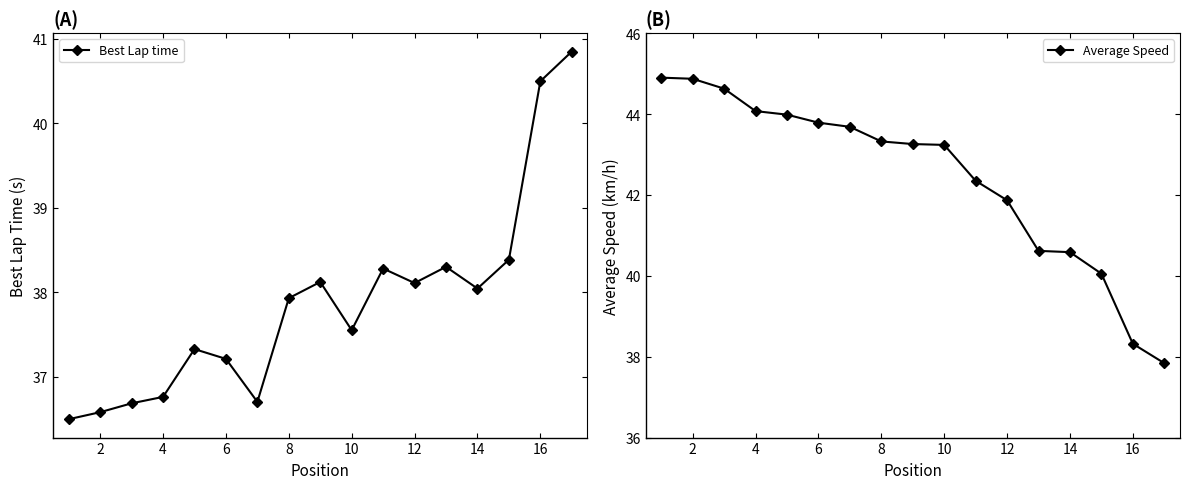

Which series has the largest total across all categories?

Average Speed